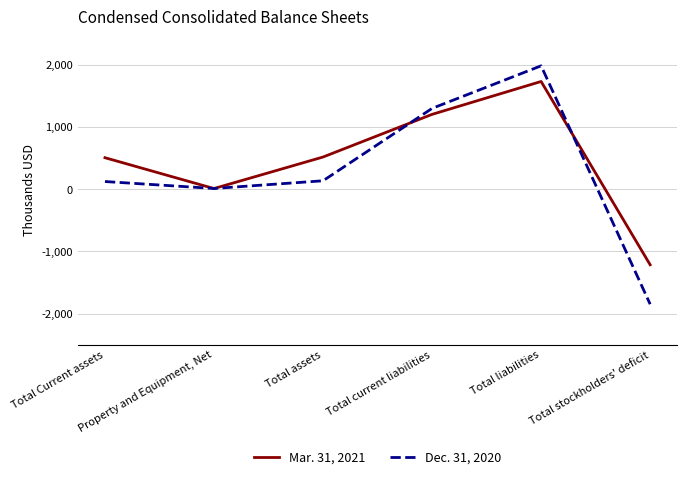

What is the difference between the Mar. 31, 2021 values at Total current liabilities and Total liabilities?

529